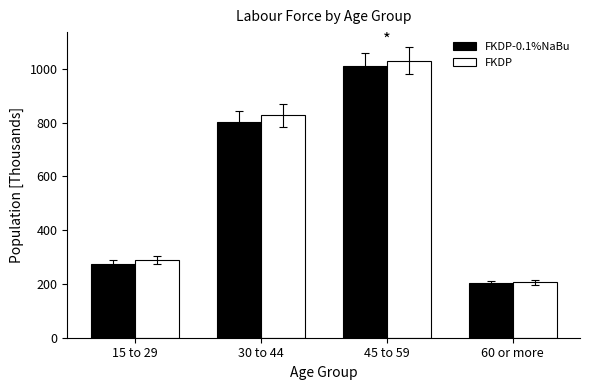

At which label is FKDP-0.1%NaBu closest to 606?

30 to 44